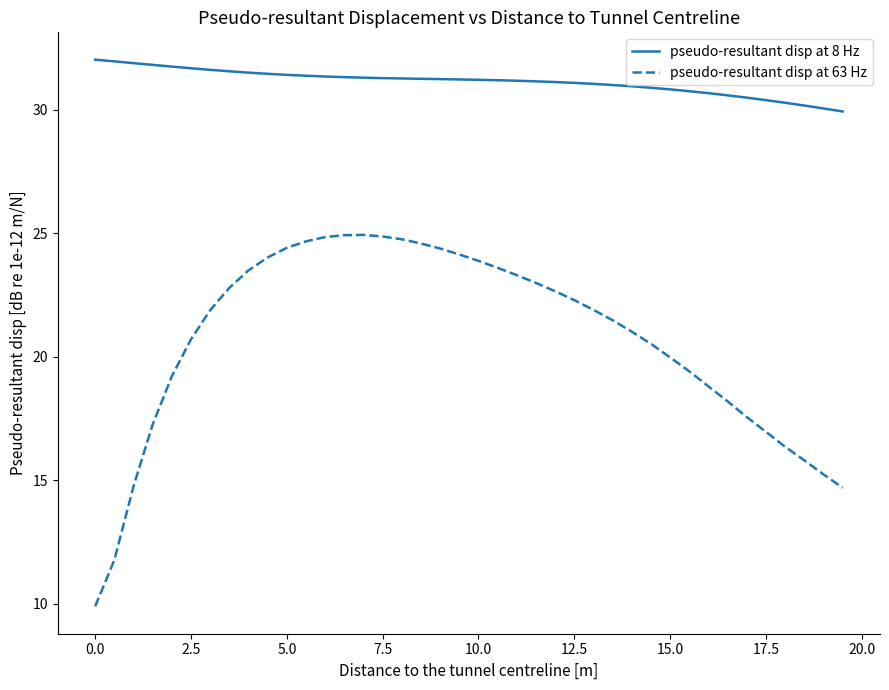

List the series in order of their peak value, highest first.

pseudo-resultant disp at 8 Hz, pseudo-resultant disp at 63 Hz